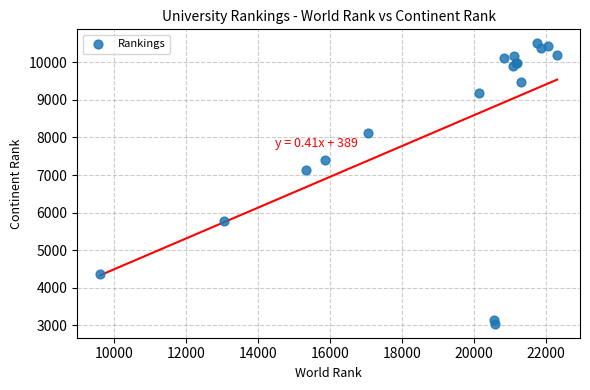

What Y value in the scatter plot is closest to 6773?

7125